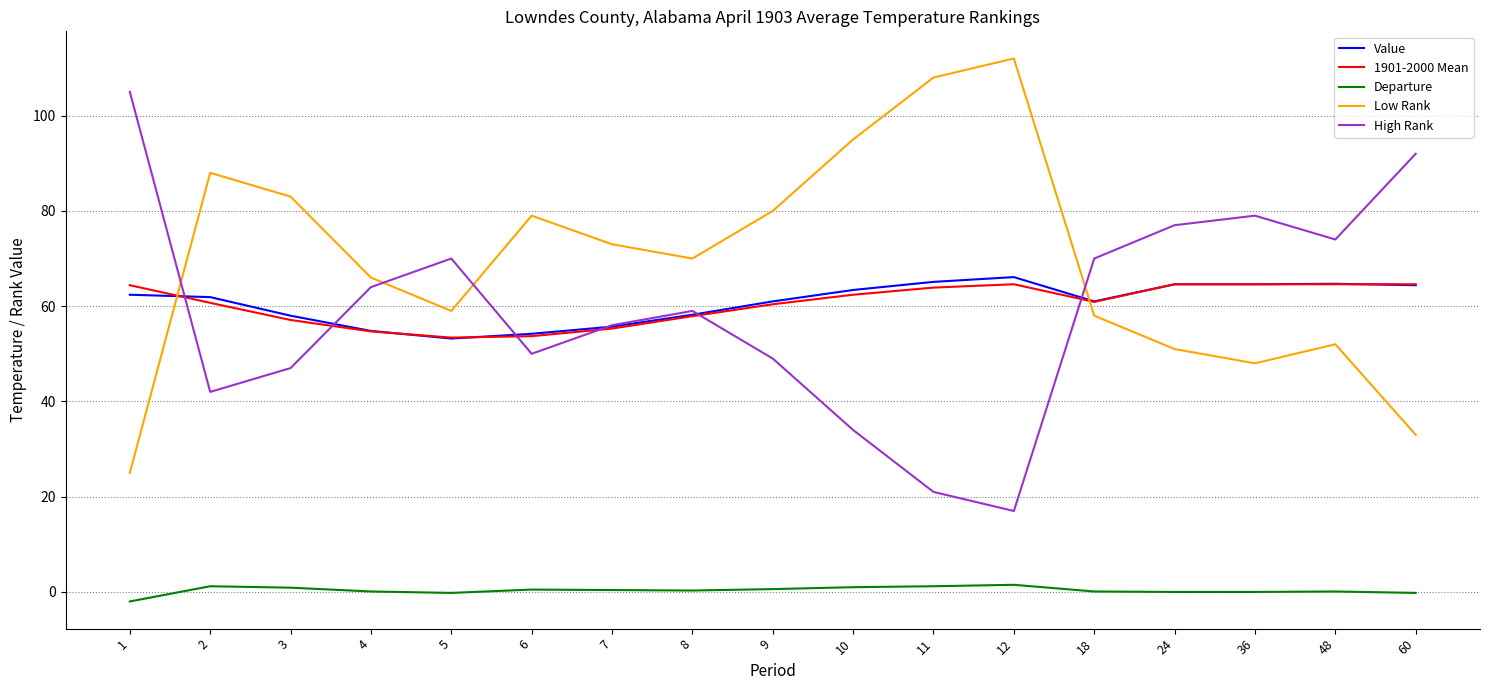

Which series has the largest total across all categories?

Low Rank